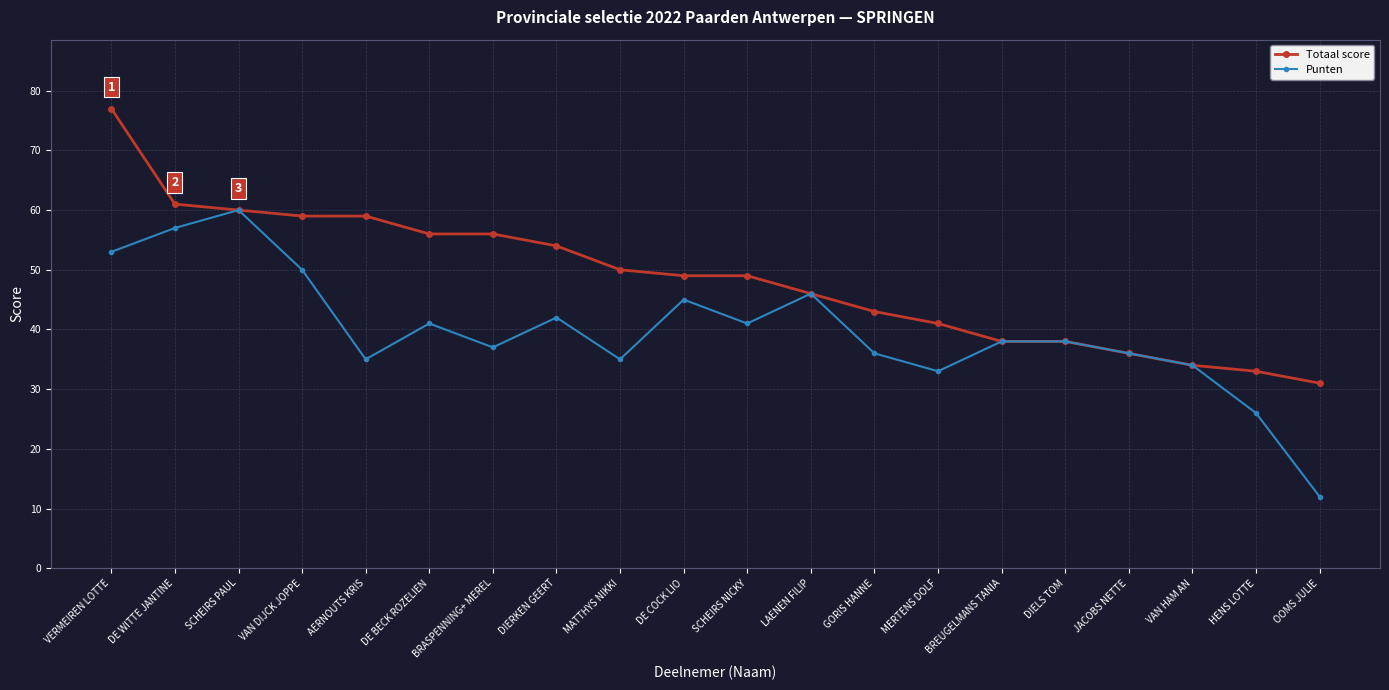

What position from the left is DE WITTE JANTINE?

2